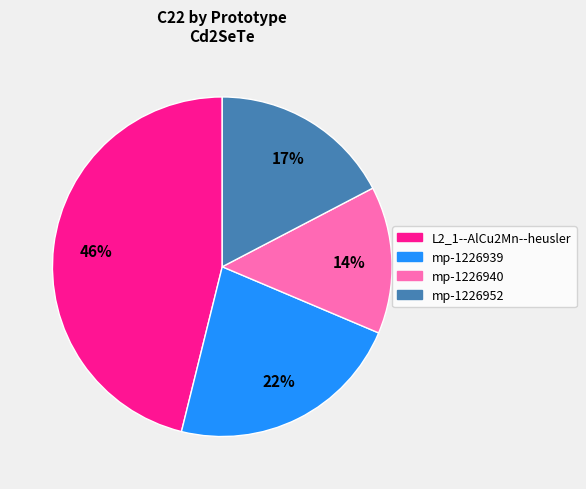

What is the ratio of the value at mp-1226939 to the value at mp-1226952?

1.3